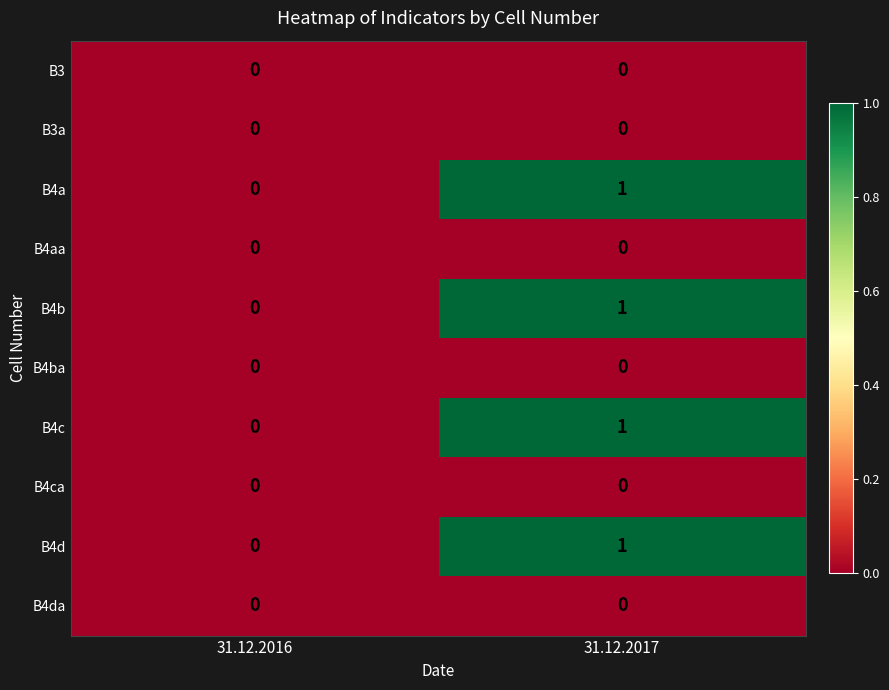

At which label does B4d reach its peak?

31.12.2017